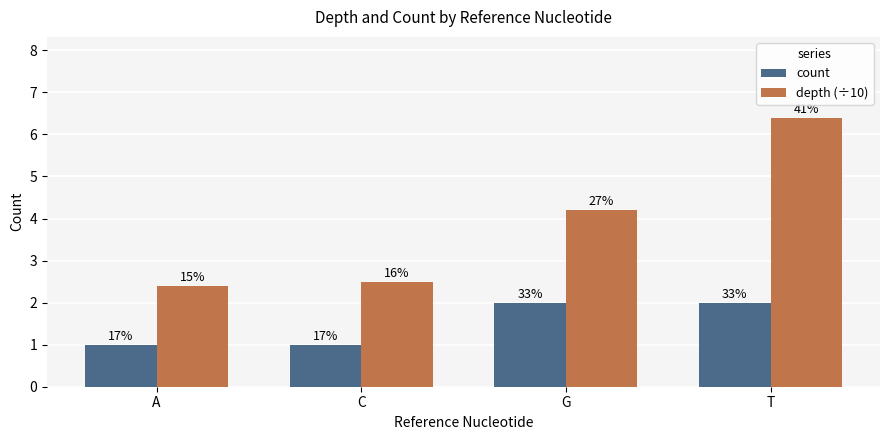

What is the approximate value of count at C?

1.0